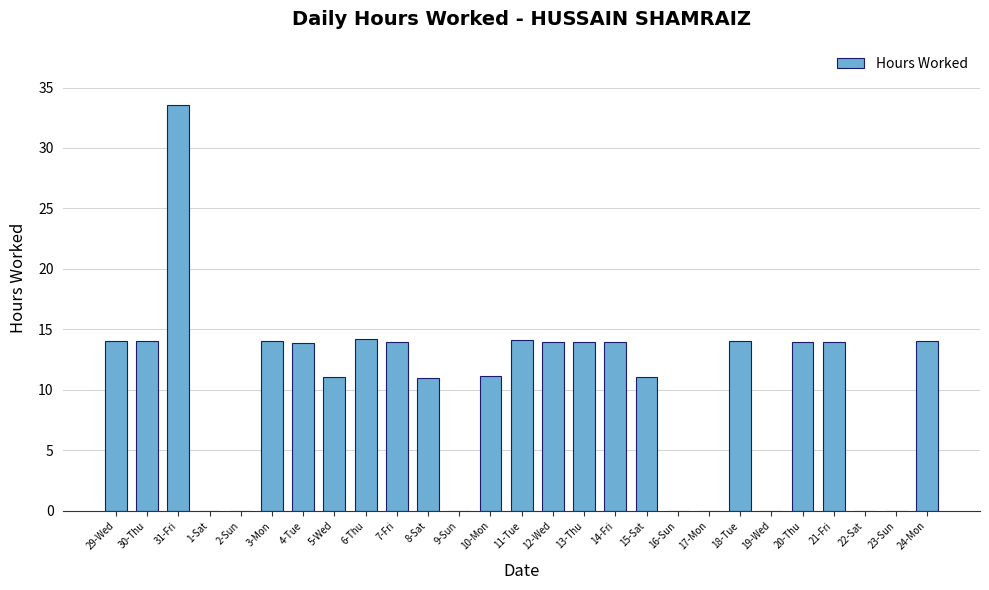

Is it true that the value at 13-Thu is 2.8?

False